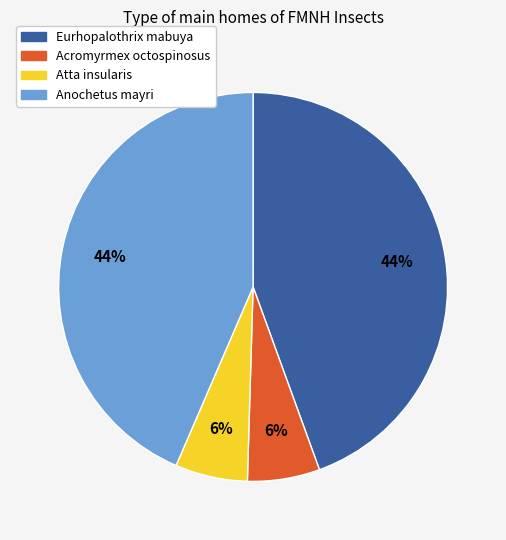

To the nearest percent, what percentage of the pie is Anochetus mayri?

44%